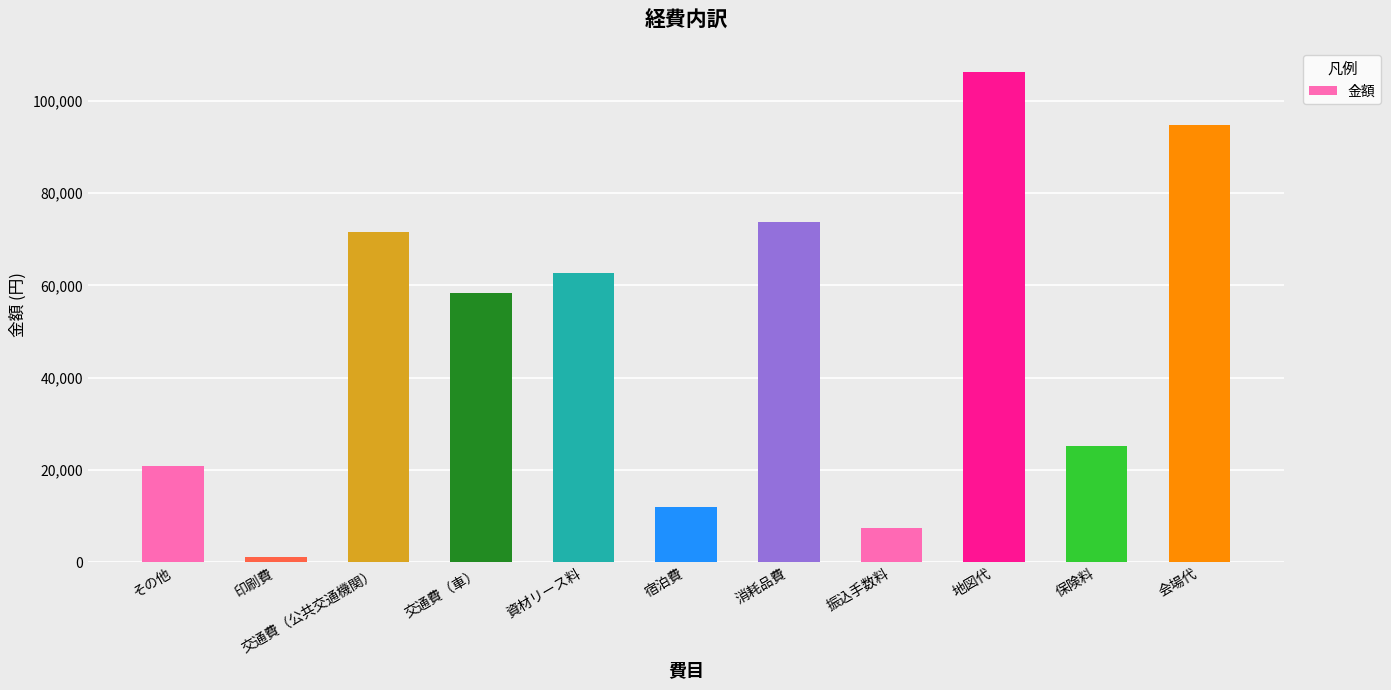

Approximately how many times larger is the value at 宿泊費 compared to 交通費（車）?

0.2